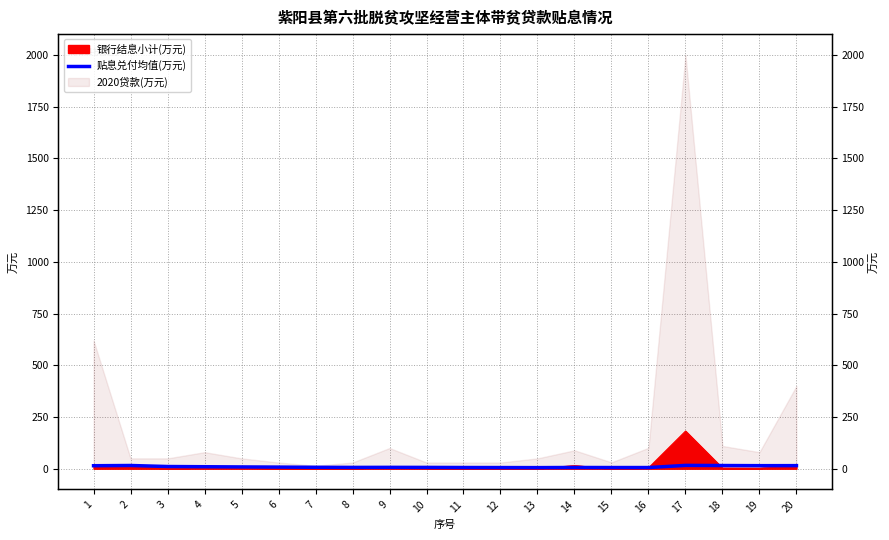

What is the sum of the values at 15 and 16?

11.4